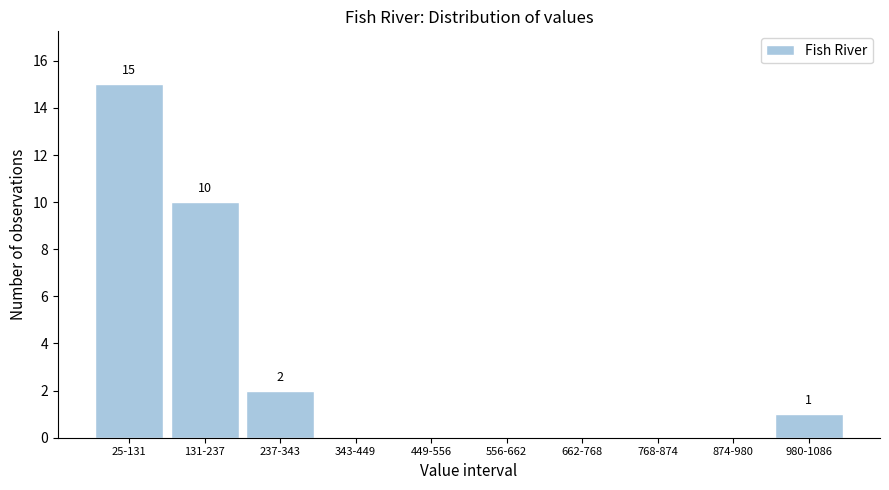

Reading left to right, transcribe all the data shown in this chart.

25-131=15	131-237=10	237-343=2	343-449=0	449-556=0	556-662=0	662-768=0	768-874=0	874-980=0	980-1086=1